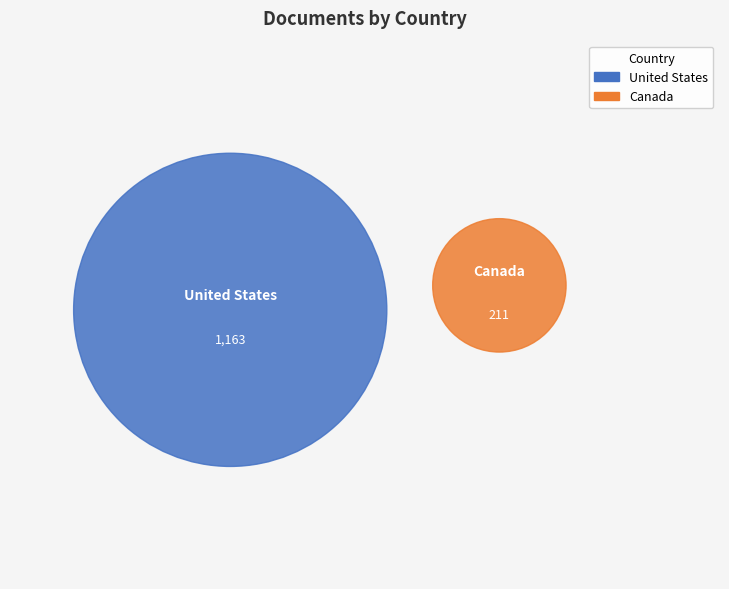

Is the sum of Canada and United States greater than half?

Yes